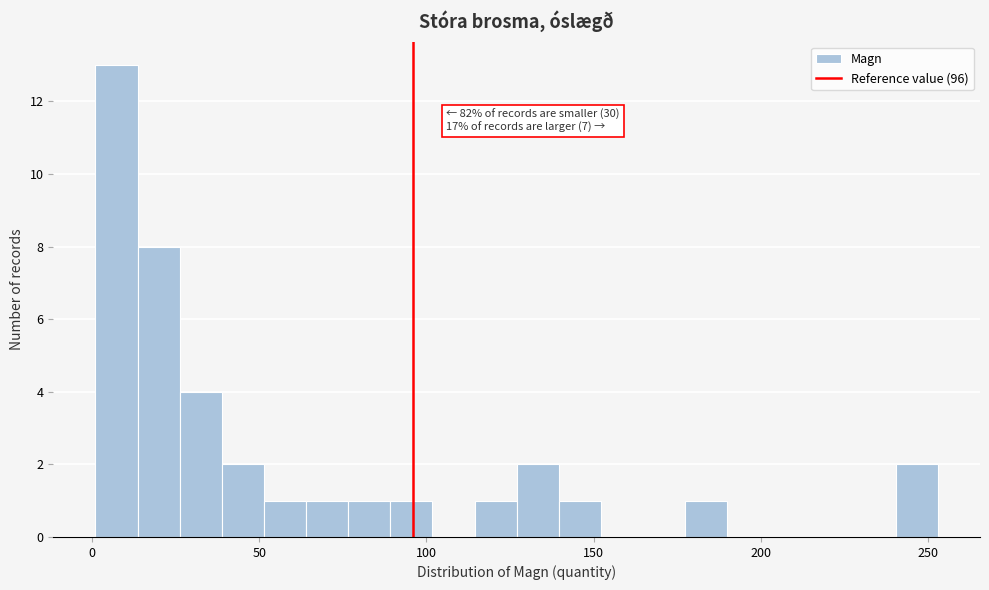

Read against the x-axis, roughly where is the centre of the tallest bar?

5